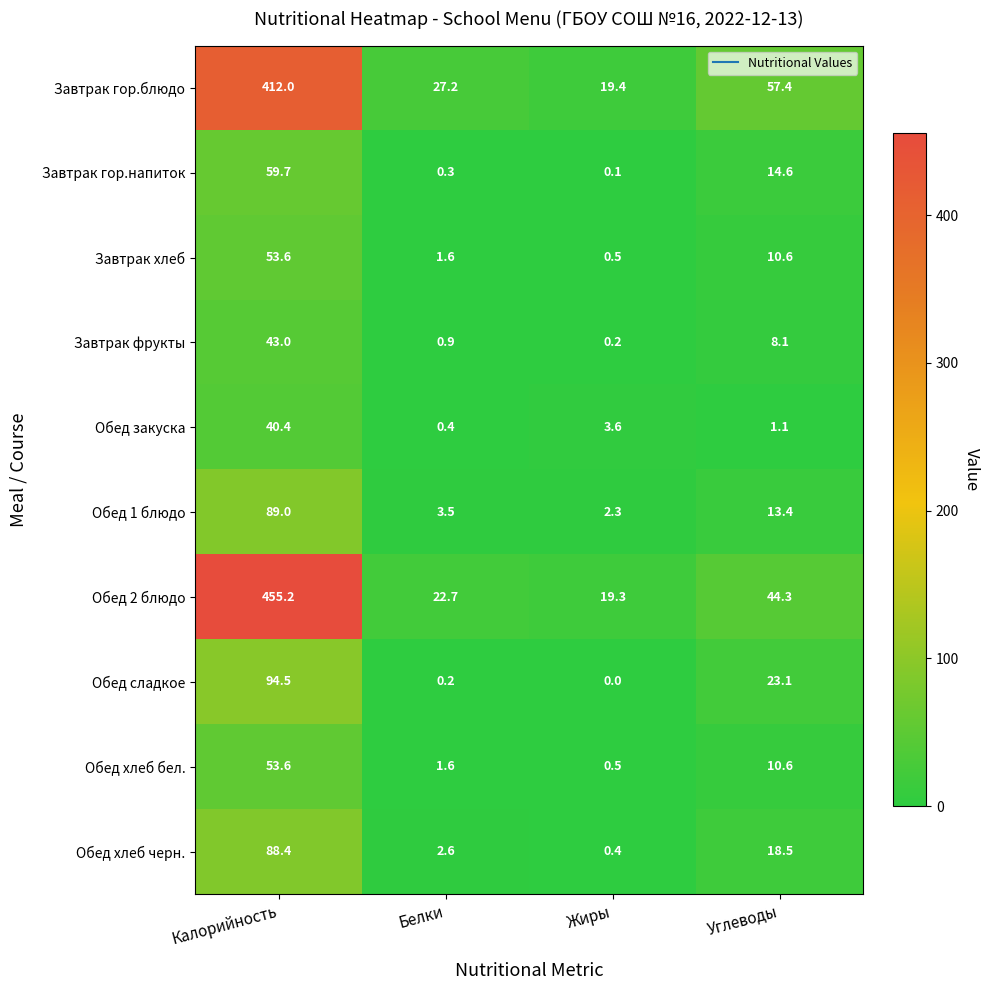

What is the sum of the Завтрак хлеб values at Калорийность and Белки?

55.2